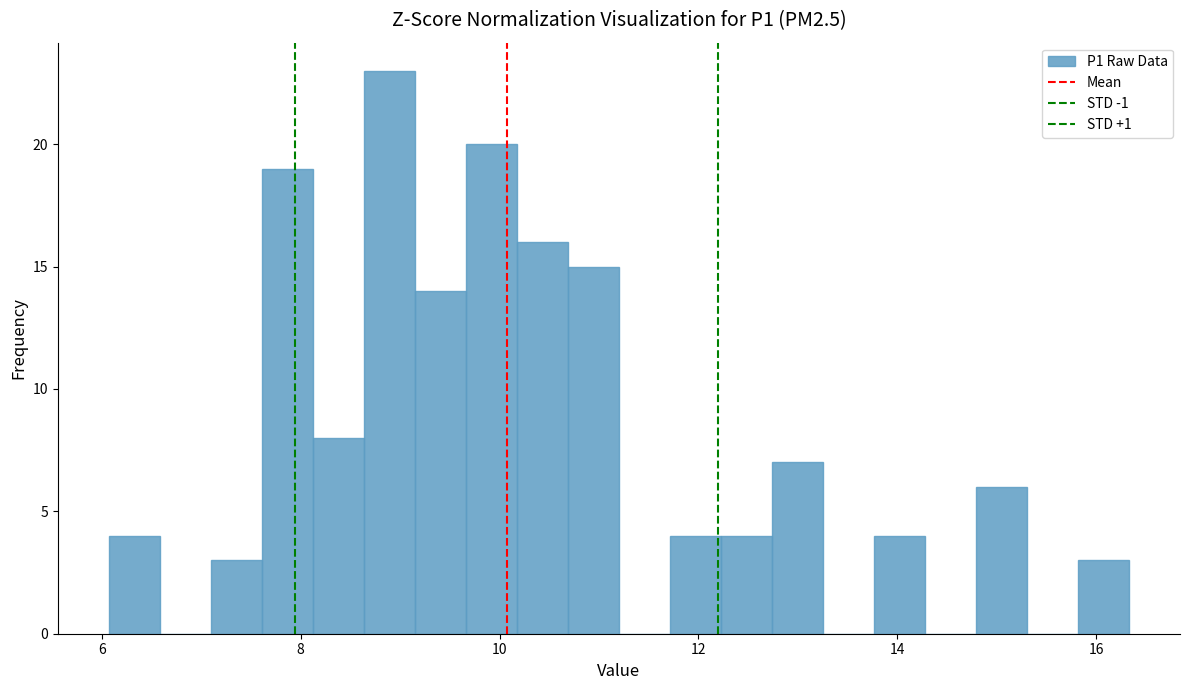

Around what value on the x-axis is the tallest bar? Give the approximate position of its centre, as read against the axis.

8.8